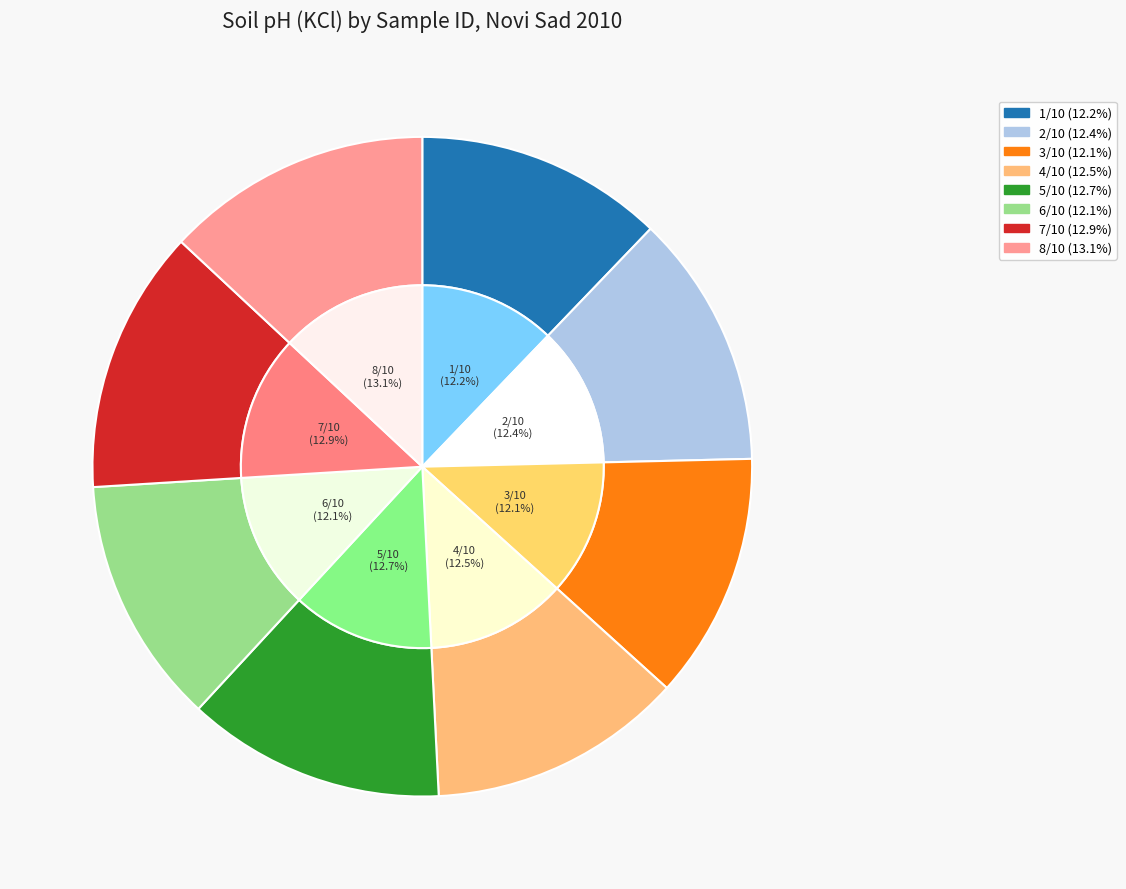

To the nearest percent, what is the average slice percentage?

12%